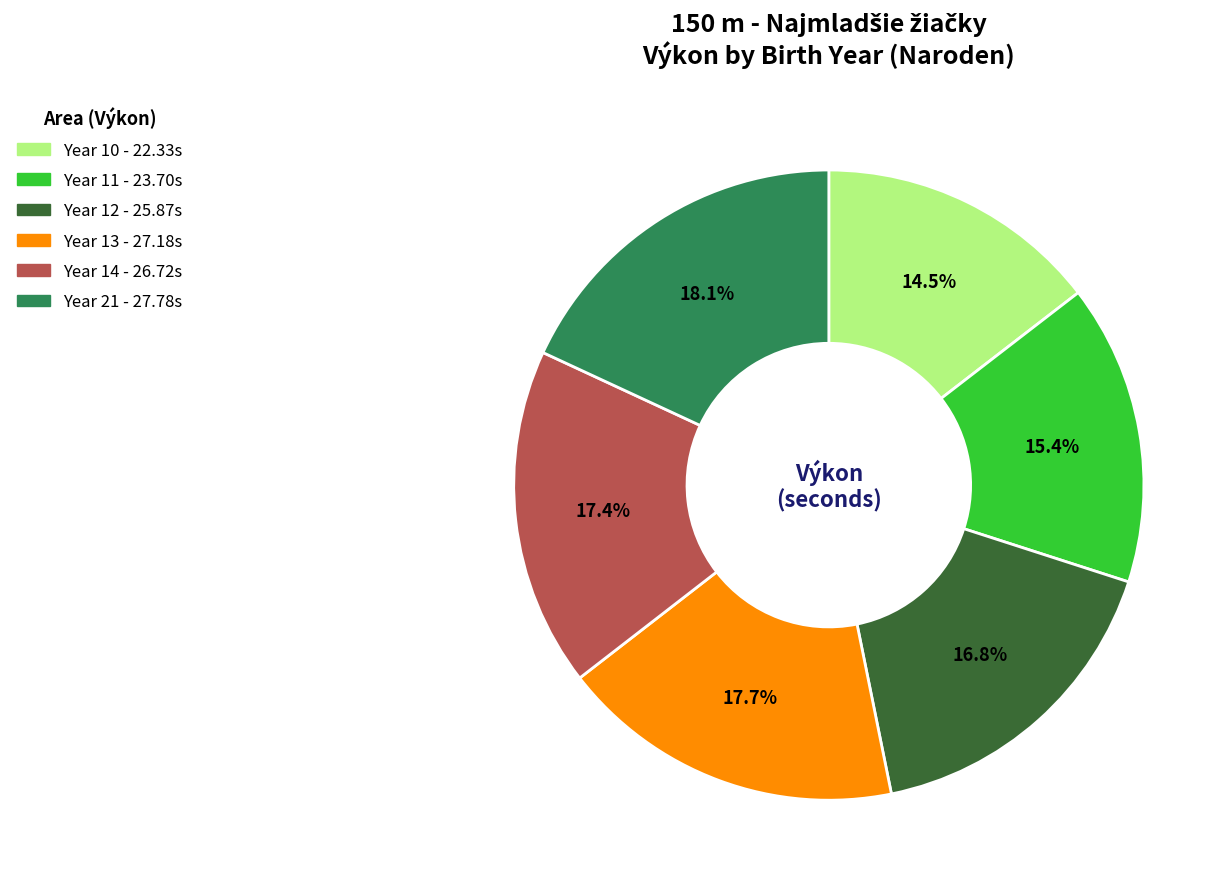

Is there any slice that represents more than half of the pie?

No